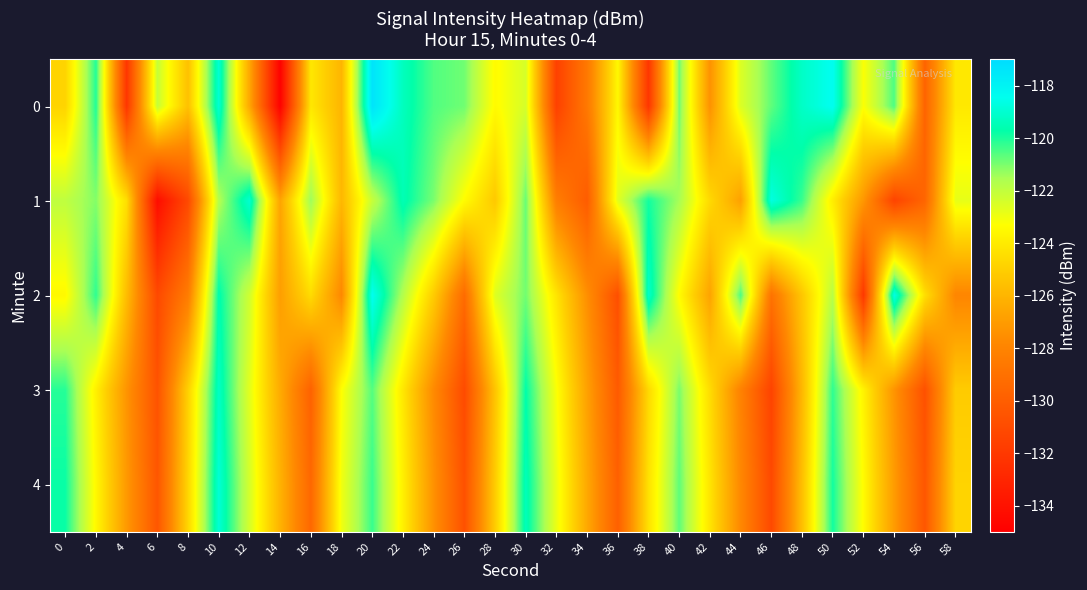

Which has a higher value, 16 or 34?

16